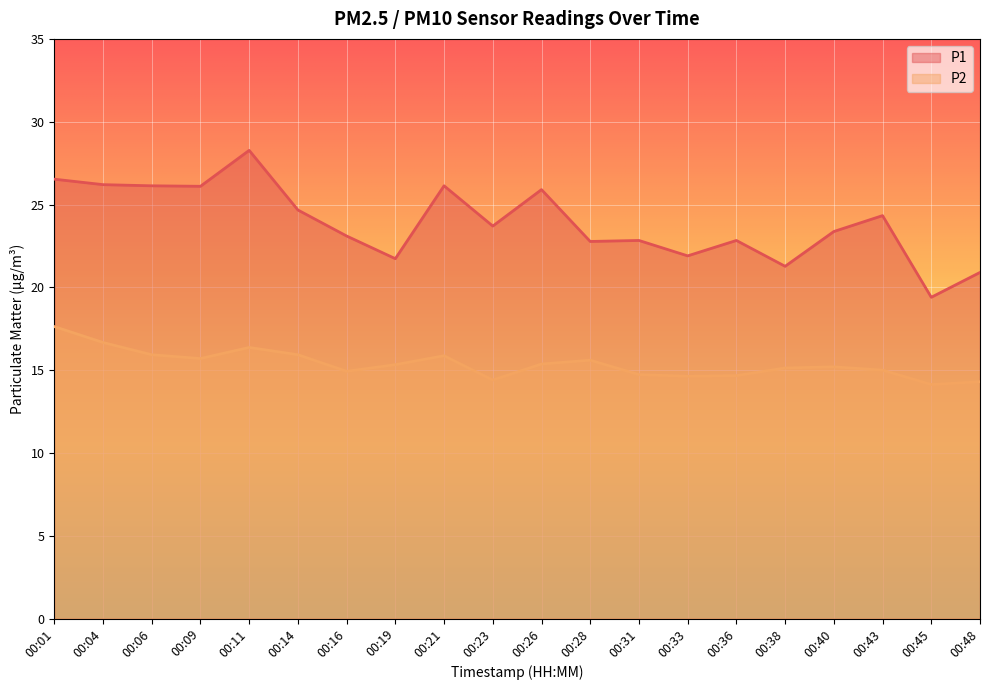

What is the value of the P2 point at the 5th from the left?

16.4